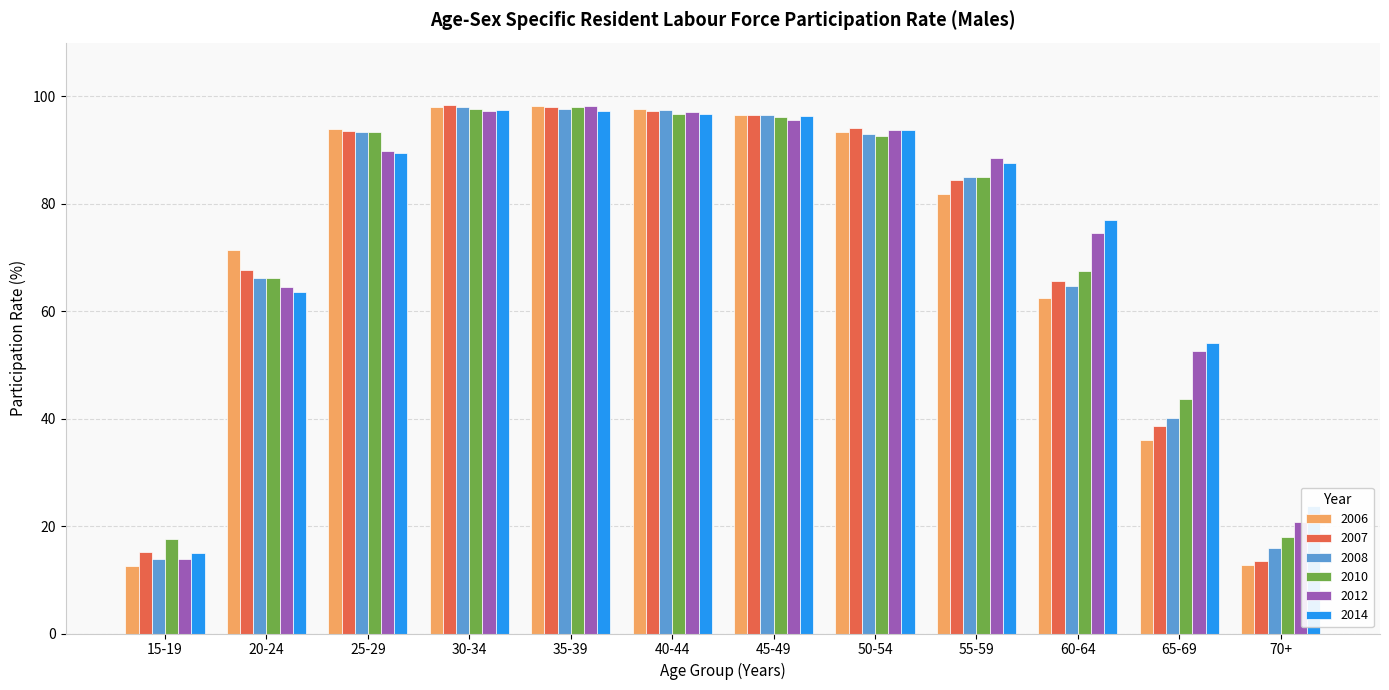

What position from the left is 60-64?

10